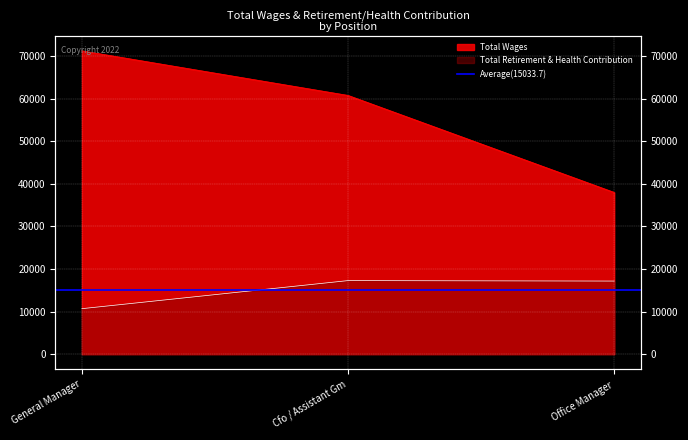

How many values in the Total Wages series are below 60774?

1